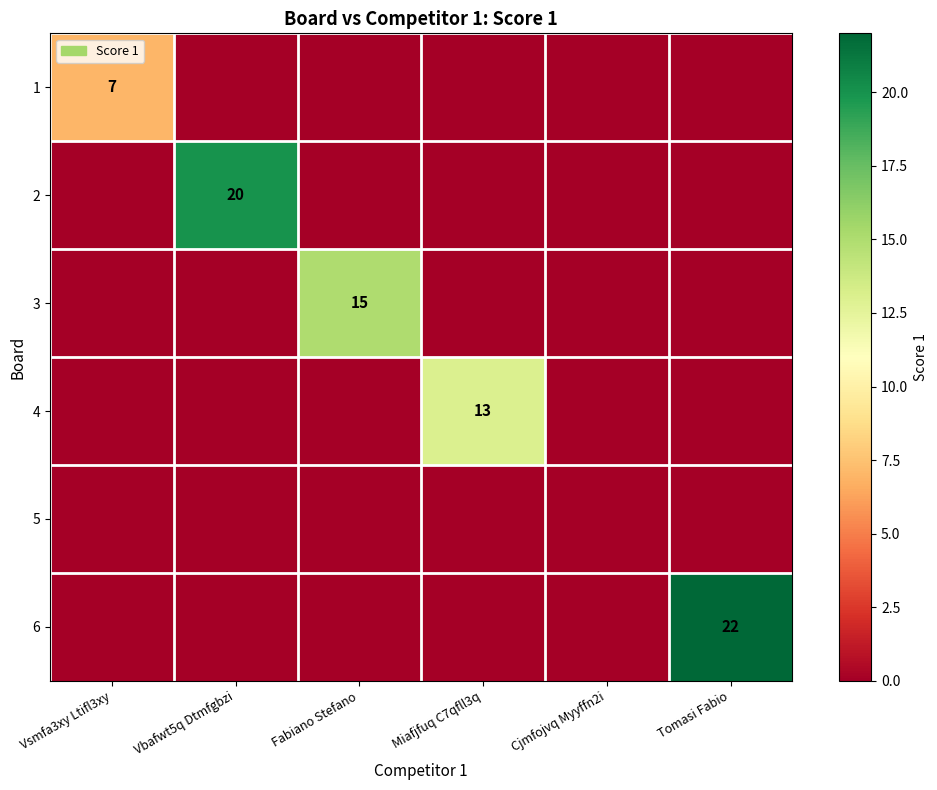

The 6 series shows 22 at Tomasi Fabio. True or false?

True